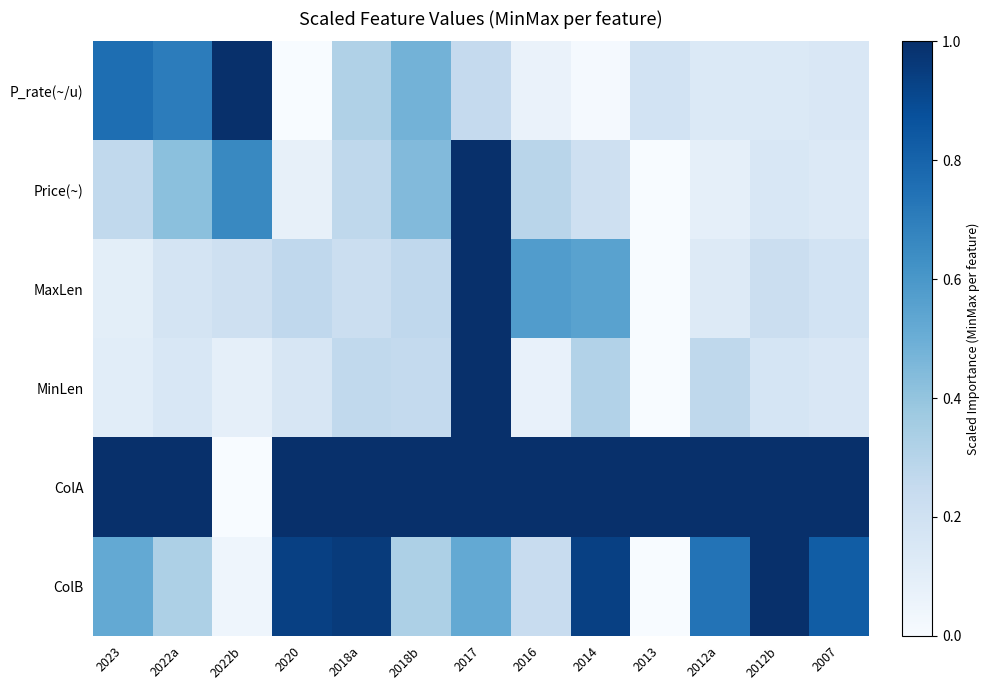

Reading left to right, list all the values displayed in this chart.

P_rate(~/u): 2023=0.8	2022a=0.7	2022b=1.0	2020=0.0	2018a=0.3	2018b=0.5	2017=0.3	2016=0.1	2014=0.0	2013=0.2	2012a=0.1	2012b=0.1	2007=0.1
Price(~): 2023=0.3	2022a=0.4	2022b=0.7	2020=0.1	2018a=0.3	2018b=0.4	2017=1.0	2016=0.3	2014=0.2	2013=0.0	2012a=0.1	2012b=0.2	2007=0.1
MaxLen: 2023=0.1	2022a=0.2	2022b=0.2	2020=0.3	2018a=0.2	2018b=0.3	2017=1.0	2016=0.6	2014=0.6	2013=0.0	2012a=0.1	2012b=0.2	2007=0.2
MinLen: 2023=0.1	2022a=0.2	2022b=0.1	2020=0.2	2018a=0.3	2018b=0.3	2017=1.0	2016=0.1	2014=0.3	2013=0.0	2012a=0.3	2012b=0.2	2007=0.1
ColA: 2023=1.0	2022a=1.0	2022b=0.0	2020=1.0	2018a=1.0	2018b=1.0	2017=1.0	2016=1.0	2014=1.0	2013=1.0	2012a=1.0	2012b=1.0	2007=1.0
ColB: 2023=0.5	2022a=0.3	2022b=0.0	2020=0.9	2018a=1.0	2018b=0.3	2017=0.5	2016=0.2	2014=0.9	2013=0.0	2012a=0.7	2012b=1.0	2007=0.8